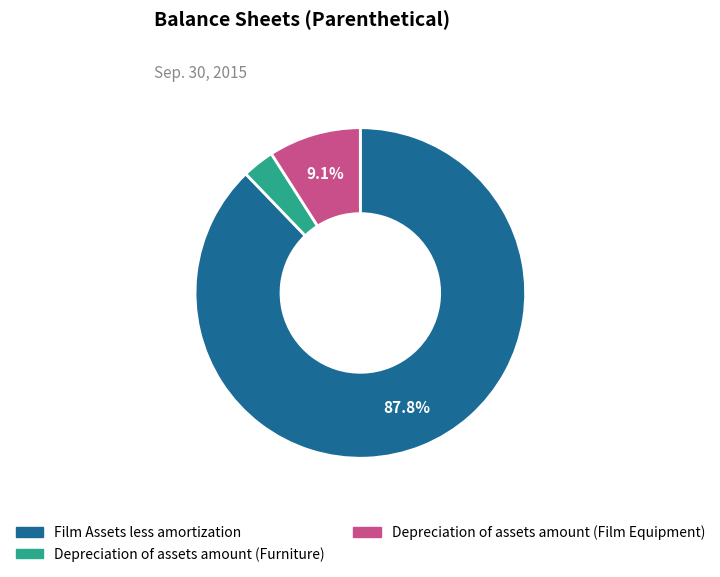

To the nearest percent, what percentage of the pie is Film Assets less amortization?

88%